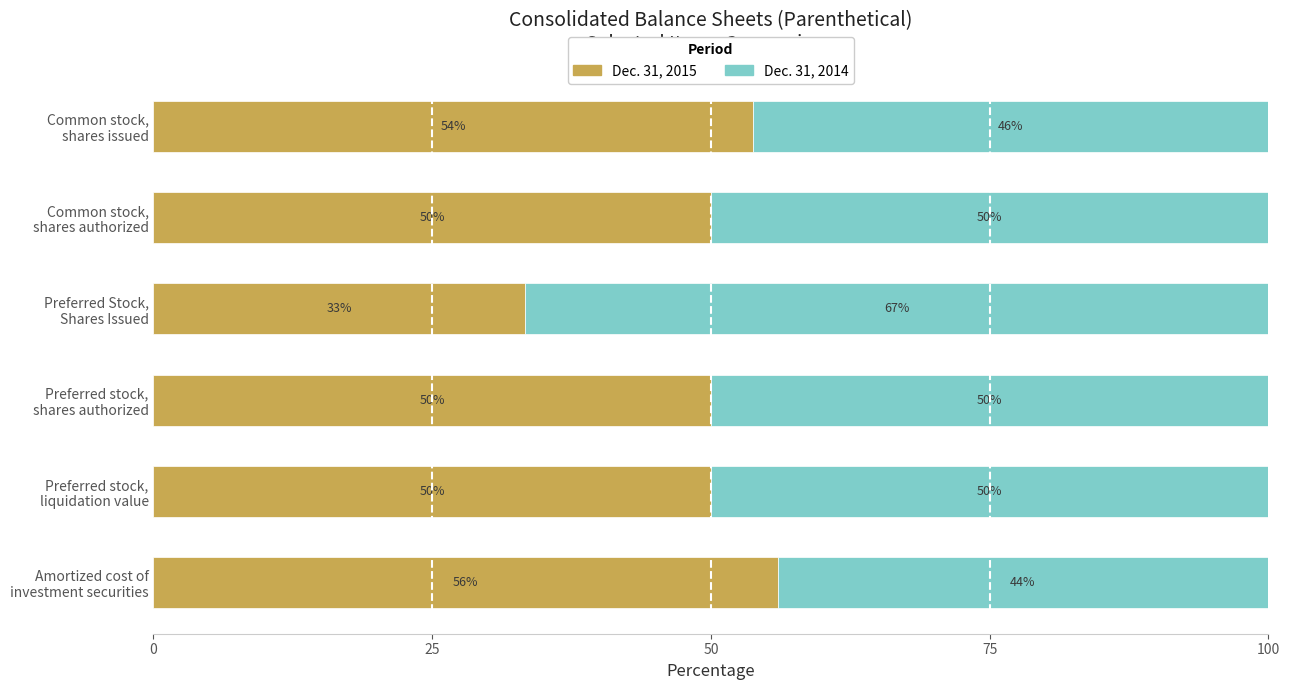

At which label does Dec. 31, 2015 reach its minimum?

Preferred Stock,
Shares Issued